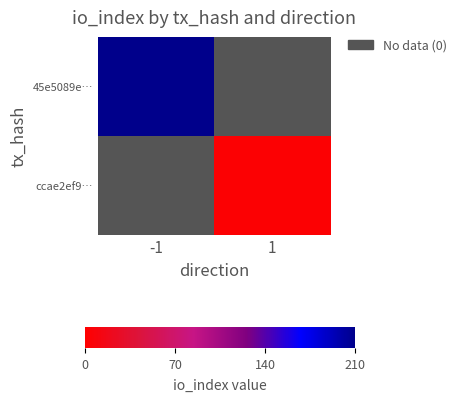

Rank the series at 1 from highest to lowest value.

ccae2ef9…, 45e5089e…